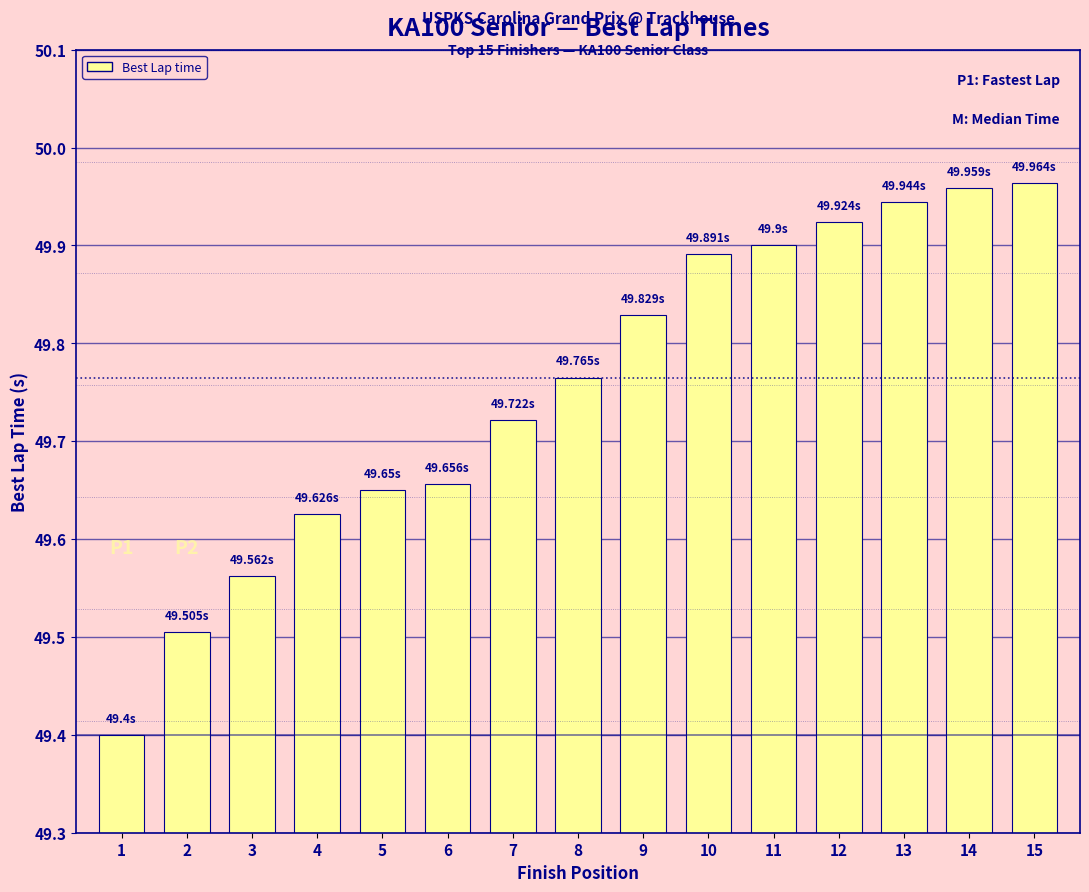

Is it true that the value at 14 is 25.5?

False